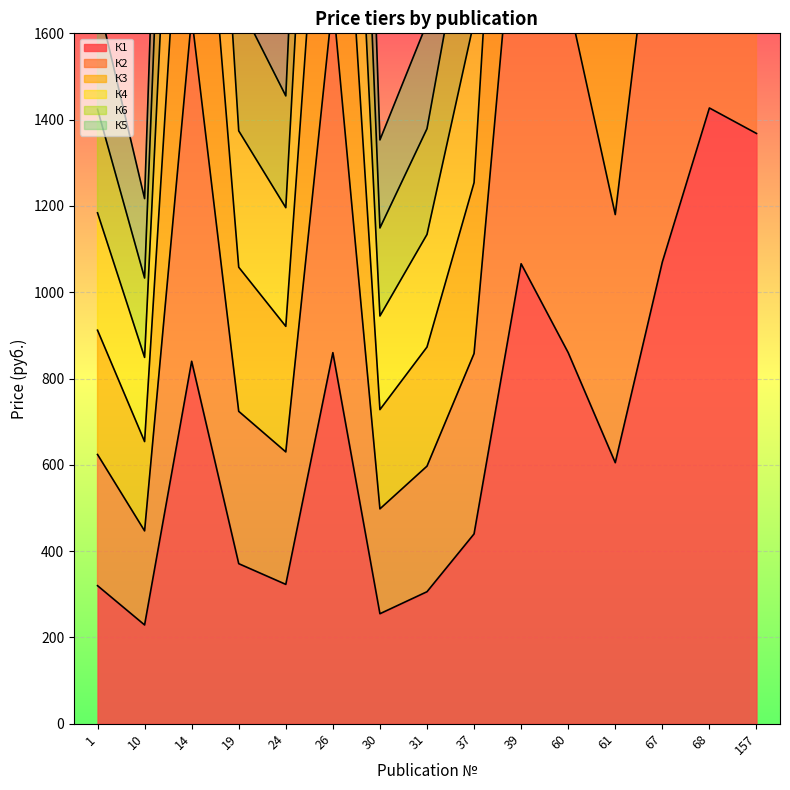

The value of К6 at 24 is 731. True or false?

False